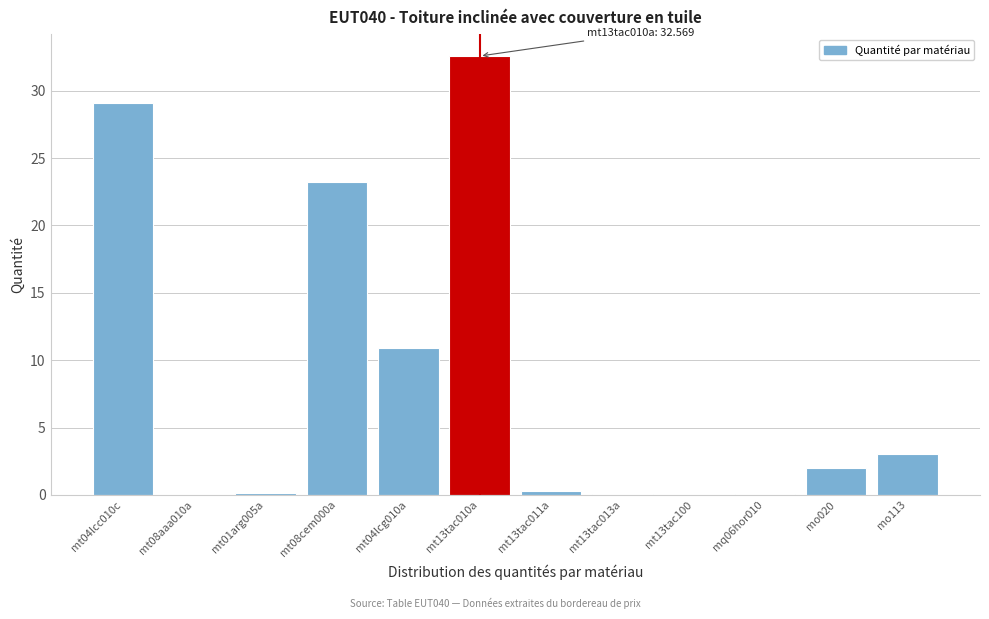

What is the sum of all values?

101.5